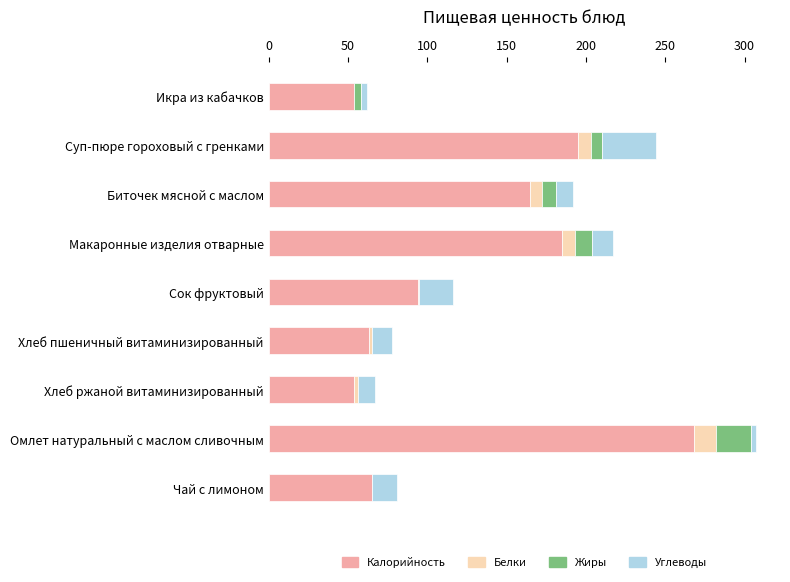

How many data points does each series have?

9